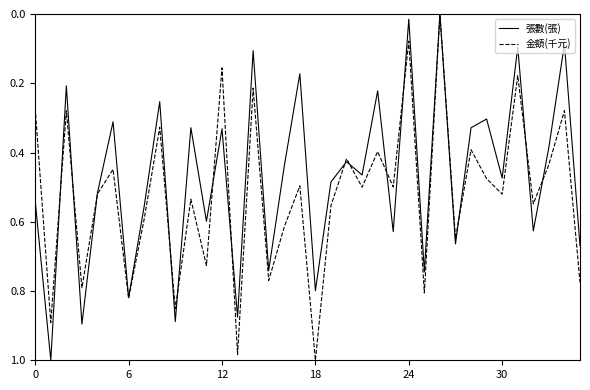

How many series are shown in this chart?

2